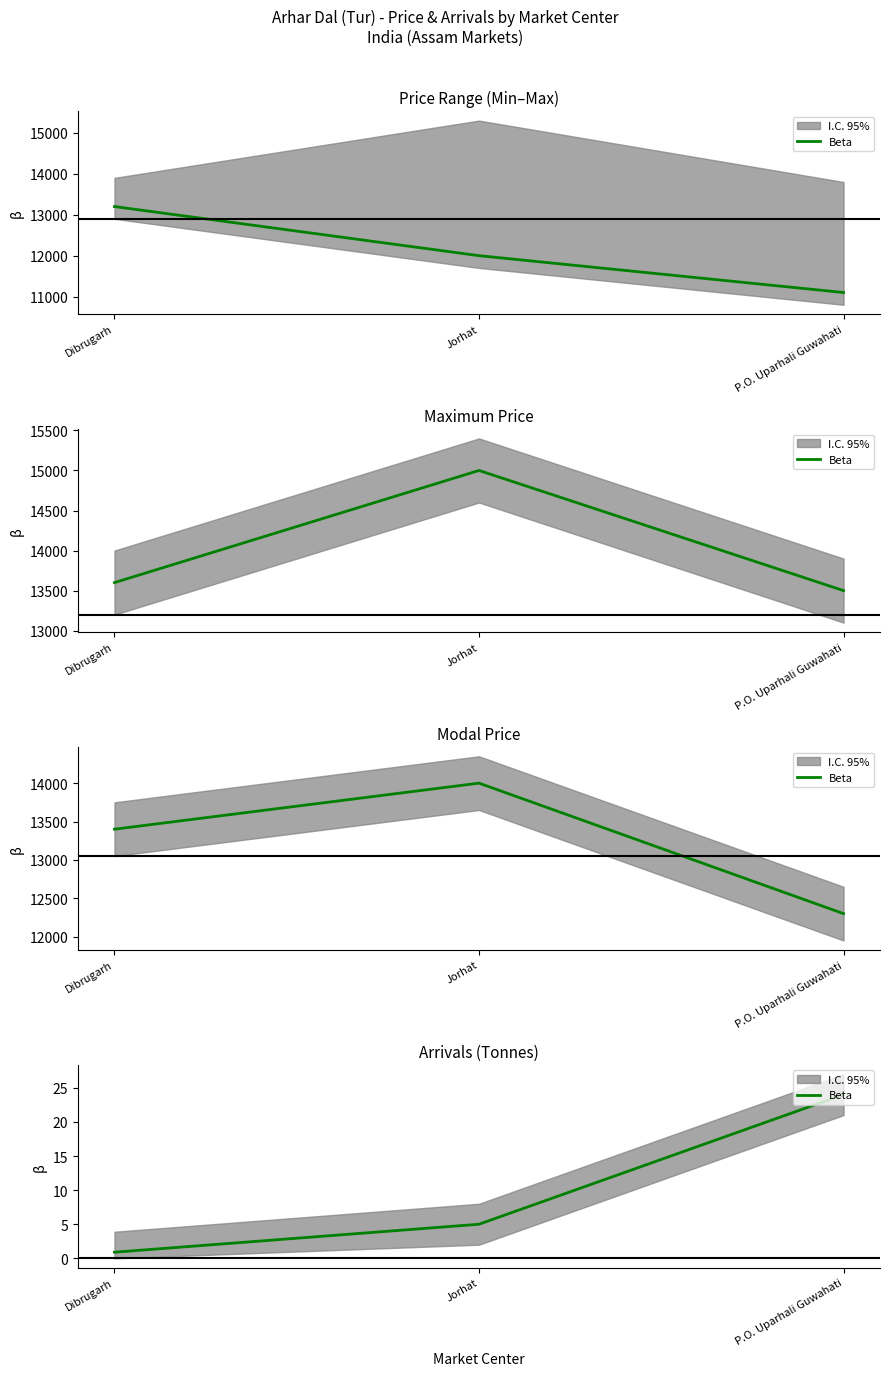

True or false: the data shows 35.5 at P.O. Uparhali Guwahati.

False